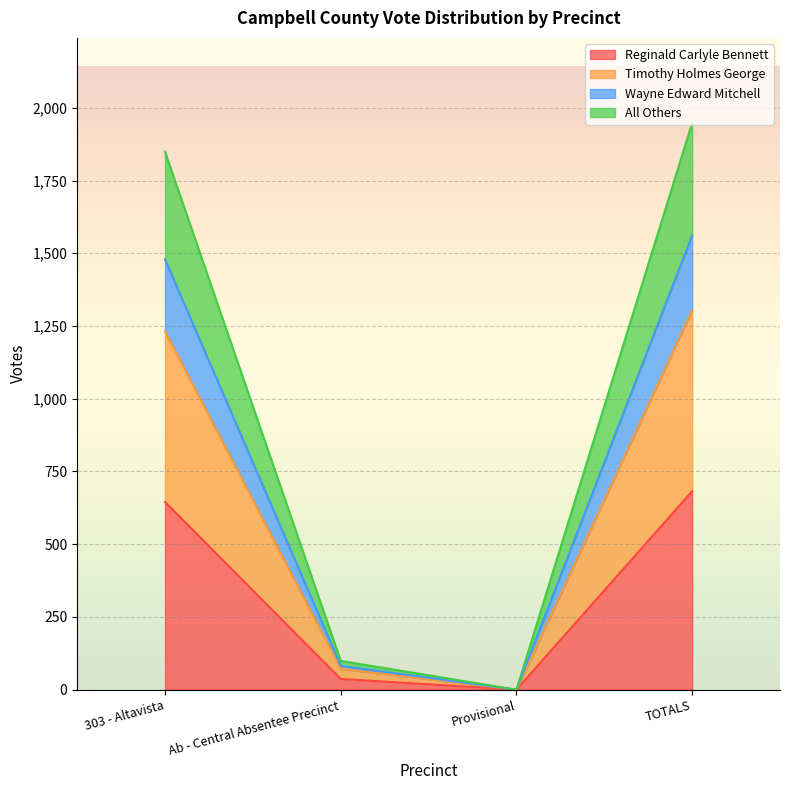

Which label corresponds to the smallest value in the chart?

Provisional